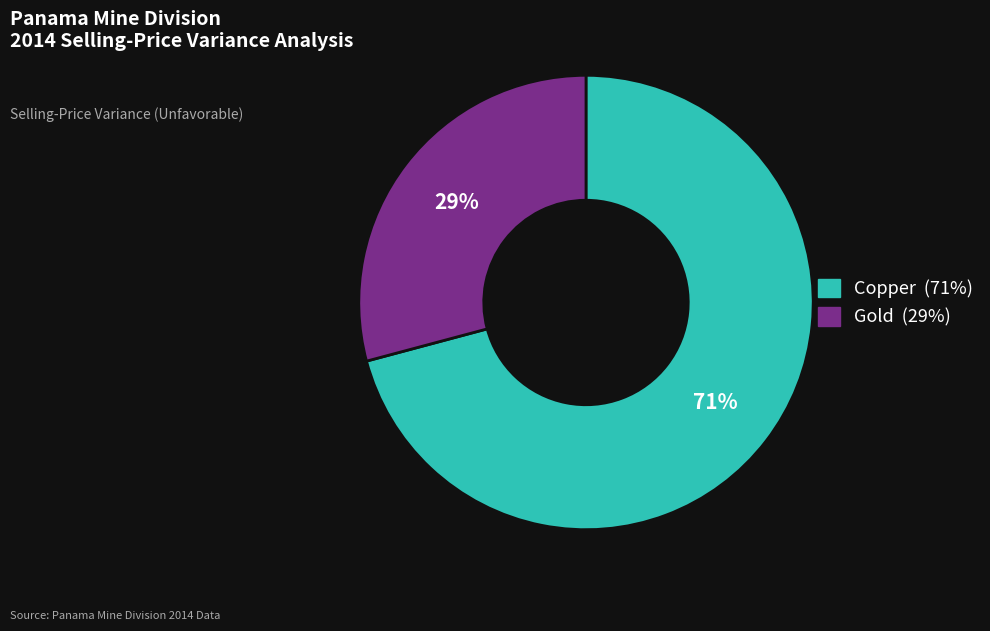

Count the number of slices in the pie.

2